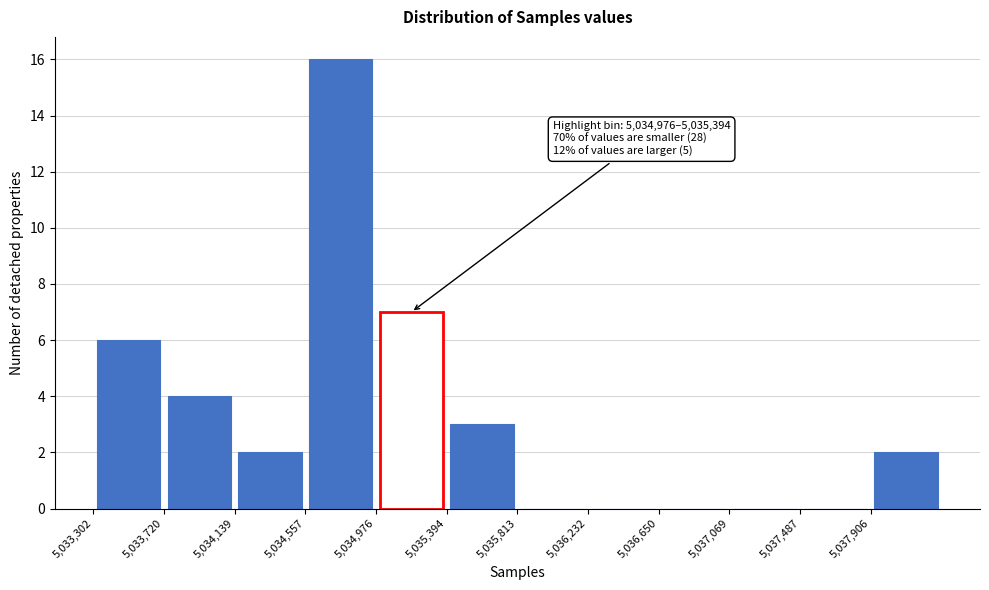

Over which range of the x-axis is the bar tallest?

5034550 to 5035000